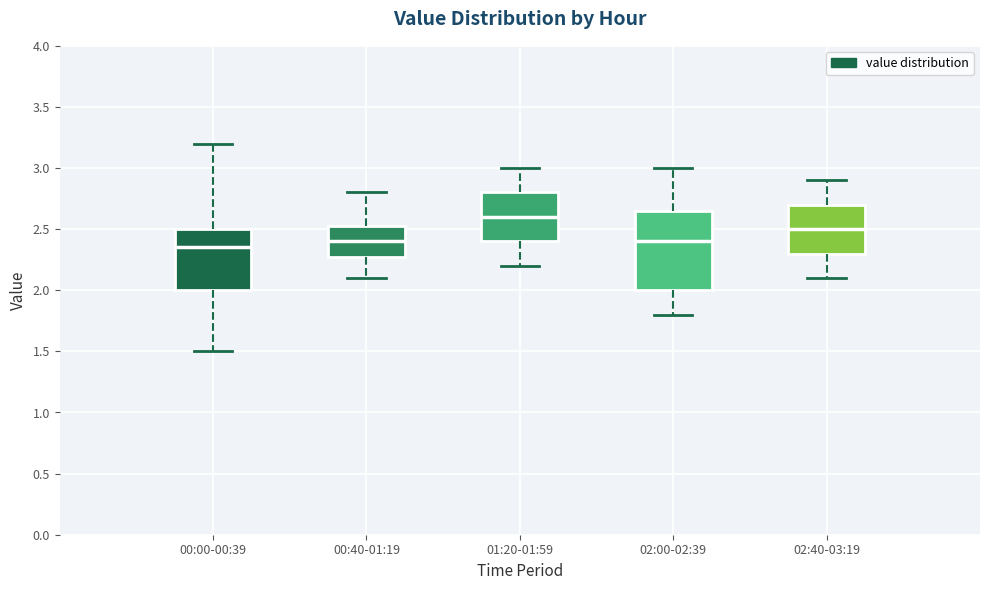

Comparing the boxes themselves (not the whiskers), which one is the tallest?

02:00-02:39